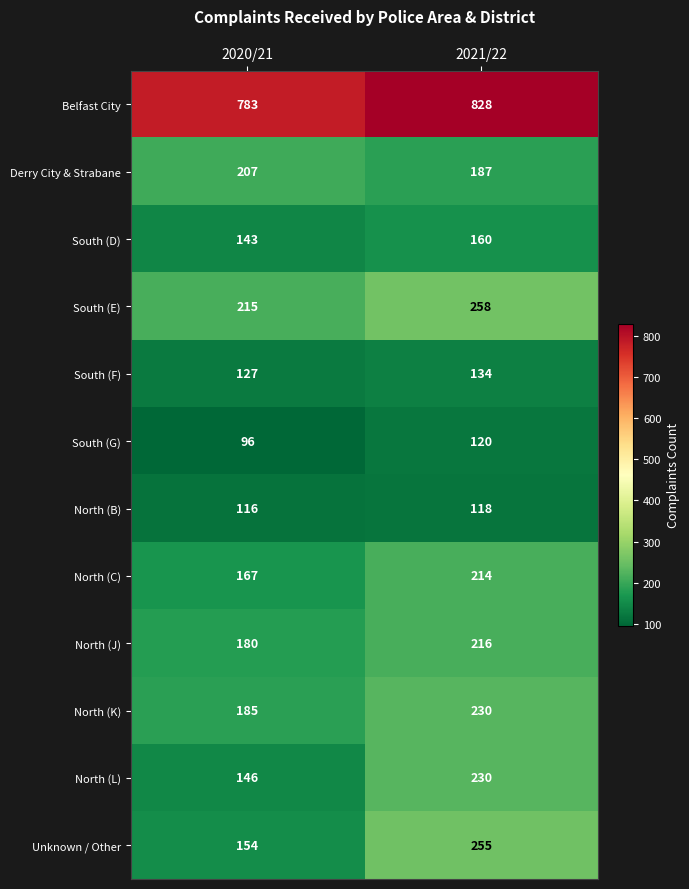

Reading left to right, list all the values displayed in this chart.

Belfast City: 783	828
Derry City & Strabane: 207	187
South (D): 143	160
South (E): 215	258
South (F): 127	134
South (G): 96	120
North (B): 116	118
North (C): 167	214
North (J): 180	216
North (K): 185	230
North (L): 146	230
Unknown / Other: 154	255